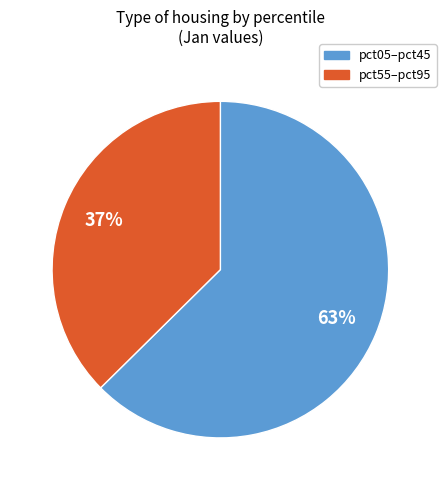

To the nearest percent, what is the average slice percentage?

50%